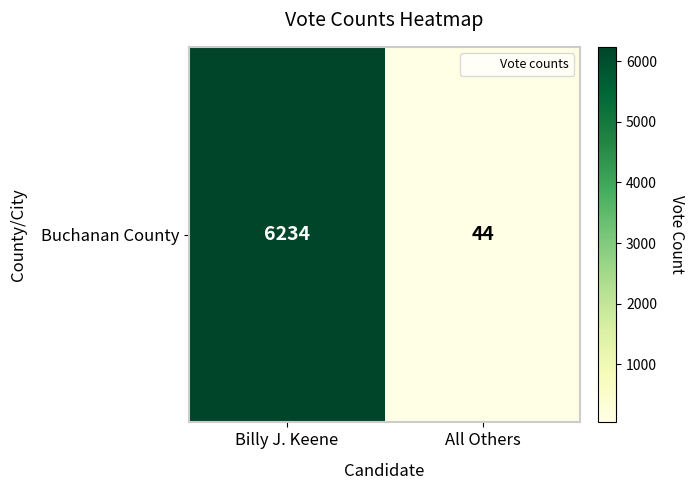

Read the value at All Others.

44